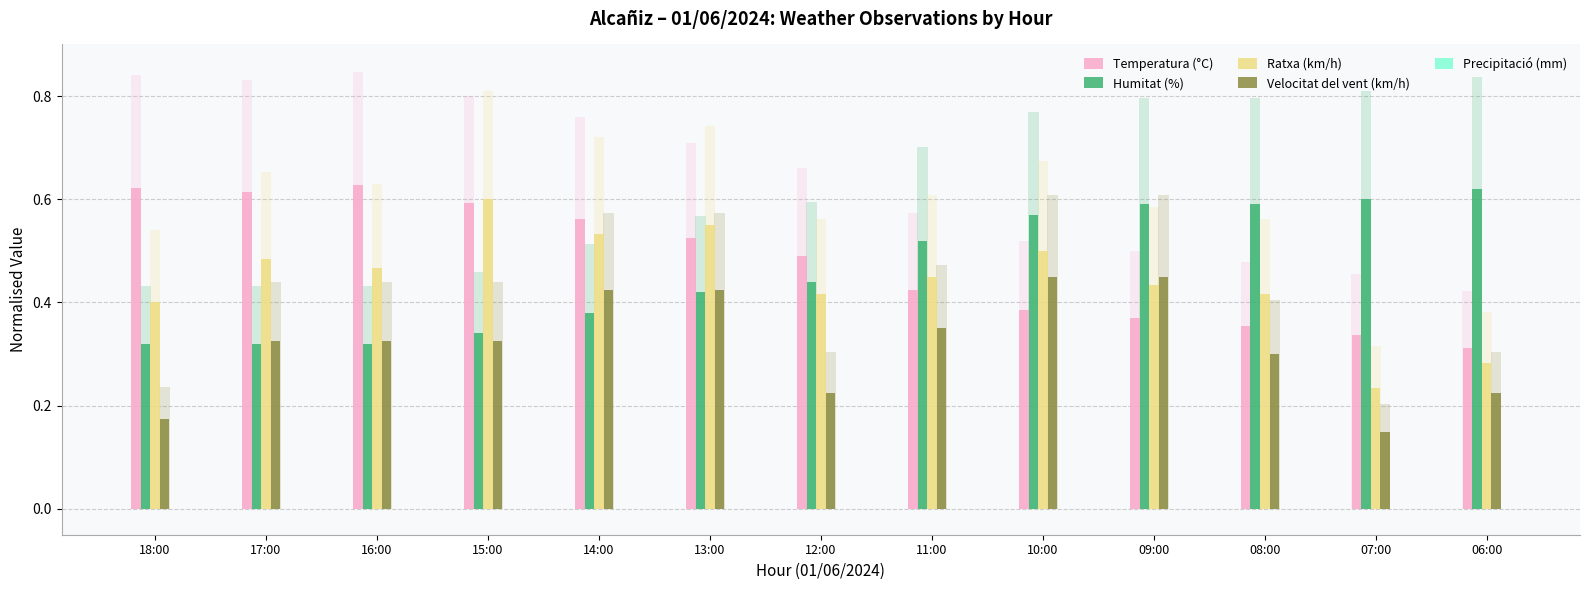

Reading left to right, transcribe all the data shown in this chart.

Temperatura (°C): 0.6	0.6	0.6	0.6	0.6	0.5	0.5	0.4	0.4	0.4	0.4	0.3	0.3
Humitat (%): 0.3	0.3	0.3	0.3	0.4	0.4	0.4	0.5	0.6	0.6	0.6	0.6	0.6
Ratxa (km/h): 0.4	0.5	0.5	0.6	0.5	0.6	0.4	0.5	0.5	0.4	0.4	0.2	0.3
Velocitat del vent (km/h): 0.2	0.3	0.3	0.3	0.4	0.4	0.2	0.3	0.5	0.5	0.3	0.1	0.2
Precipitació (mm): 0.0	0.0	0.0	0.0	0.0	0.0	0.0	0.0	0.0	0.0	0.0	0.0	0.0